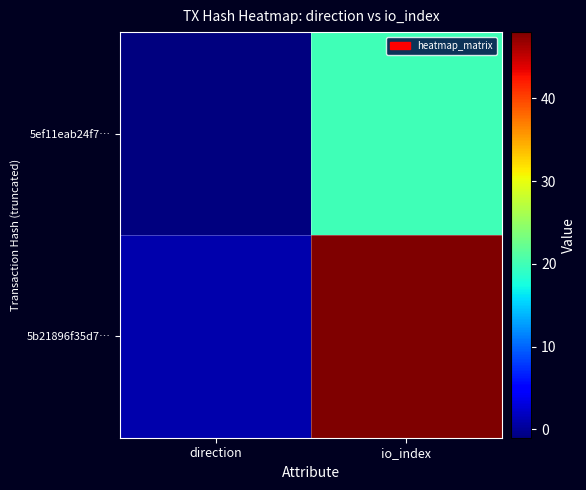

List the series in order of their peak value, highest first.

5b21896f35d7…, 5ef11eab24f7…